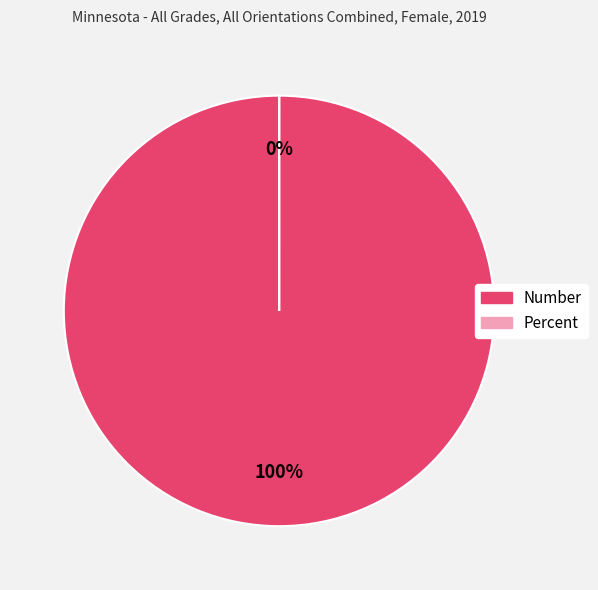

Rank the categories by value from lowest to highest.

Percent, Number